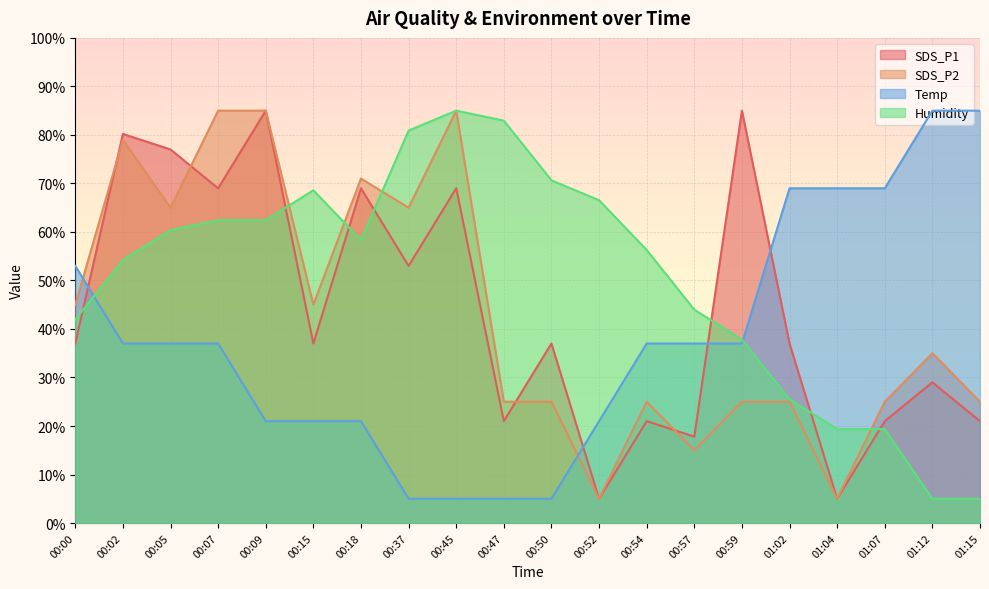

True or false: Temp has a value of 37.0 at 00:02.

True